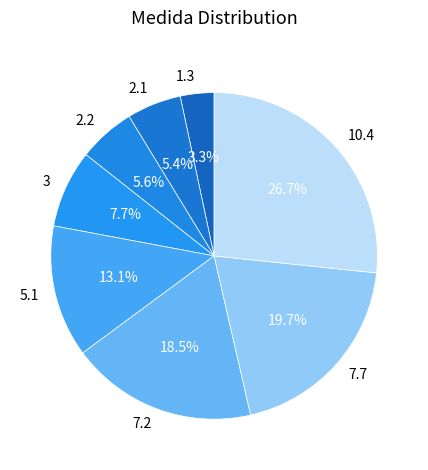

To the nearest percent, what is the average slice percentage?

12%